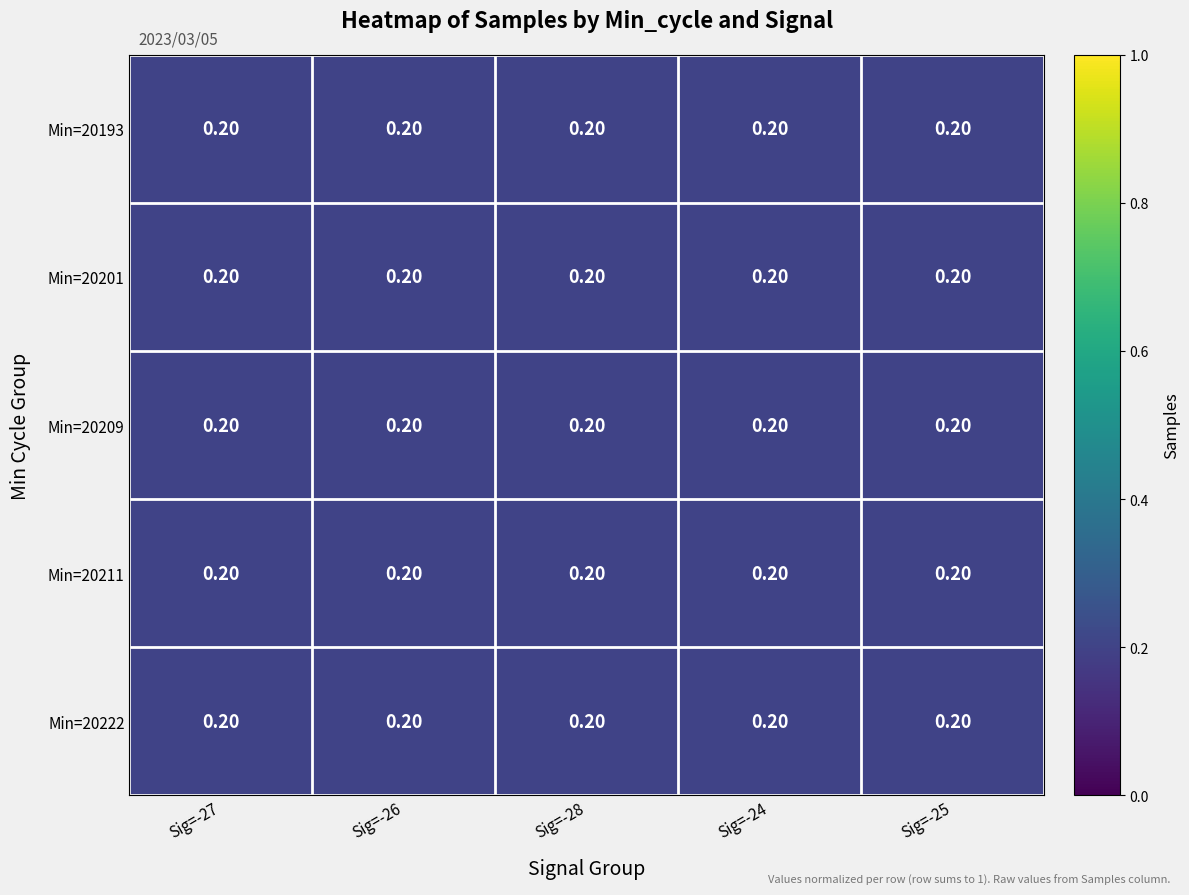

Reading right to left, list all the values displayed in this chart.

Min=20193: Sig=-25=0.2	Sig=-24=0.2	Sig=-28=0.2	Sig=-26=0.2	Sig=-27=0.2
Min=20201: Sig=-25=0.2	Sig=-24=0.2	Sig=-28=0.2	Sig=-26=0.2	Sig=-27=0.2
Min=20209: Sig=-25=0.2	Sig=-24=0.2	Sig=-28=0.2	Sig=-26=0.2	Sig=-27=0.2
Min=20211: Sig=-25=0.2	Sig=-24=0.2	Sig=-28=0.2	Sig=-26=0.2	Sig=-27=0.2
Min=20222: Sig=-25=0.2	Sig=-24=0.2	Sig=-28=0.2	Sig=-26=0.2	Sig=-27=0.2